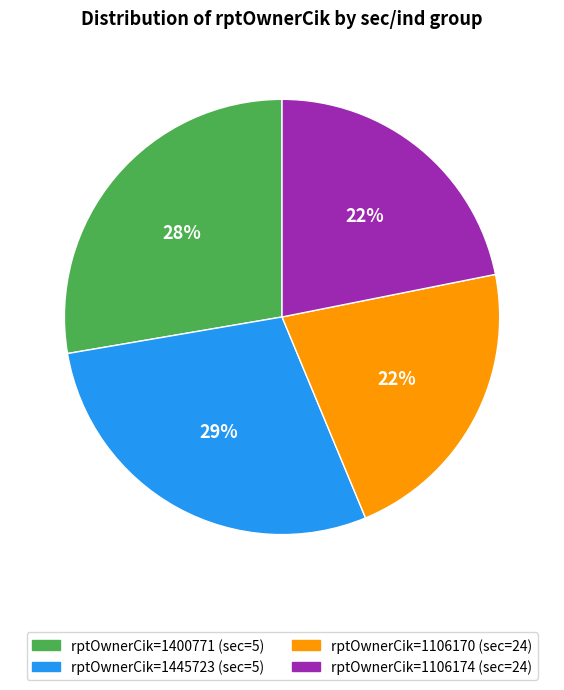

To the nearest percent, what portion does rptOwnerCik=1106170 (sec=24) represent?

22%